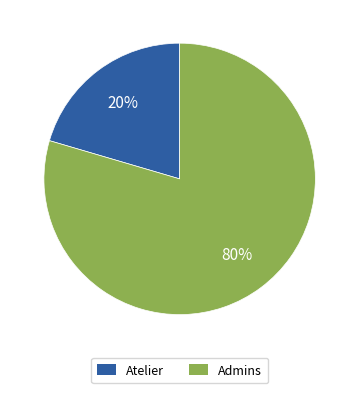

To the nearest percent, what portion does Atelier represent?

20%